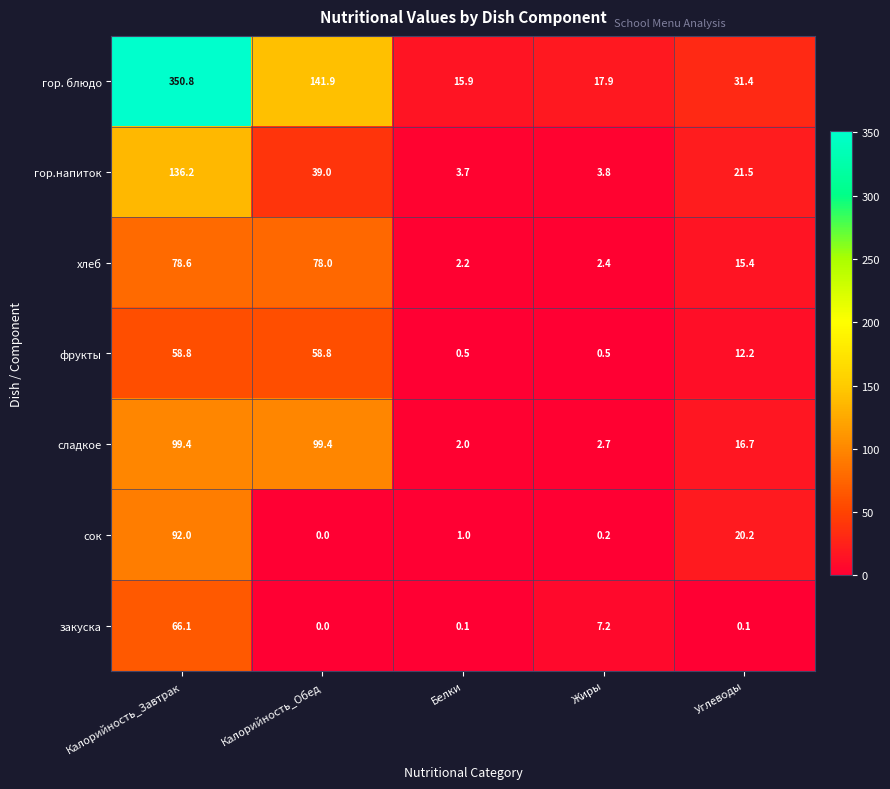

How many values in the гор. блюдо series are below 31?

2